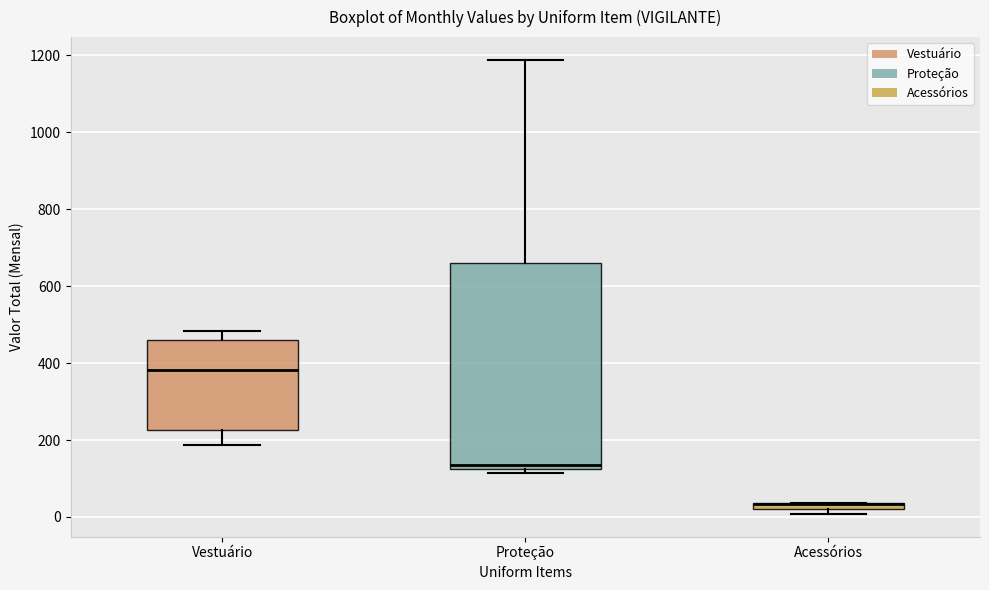

Which box is the tallest, from its lower edge to its upper edge?

Proteção